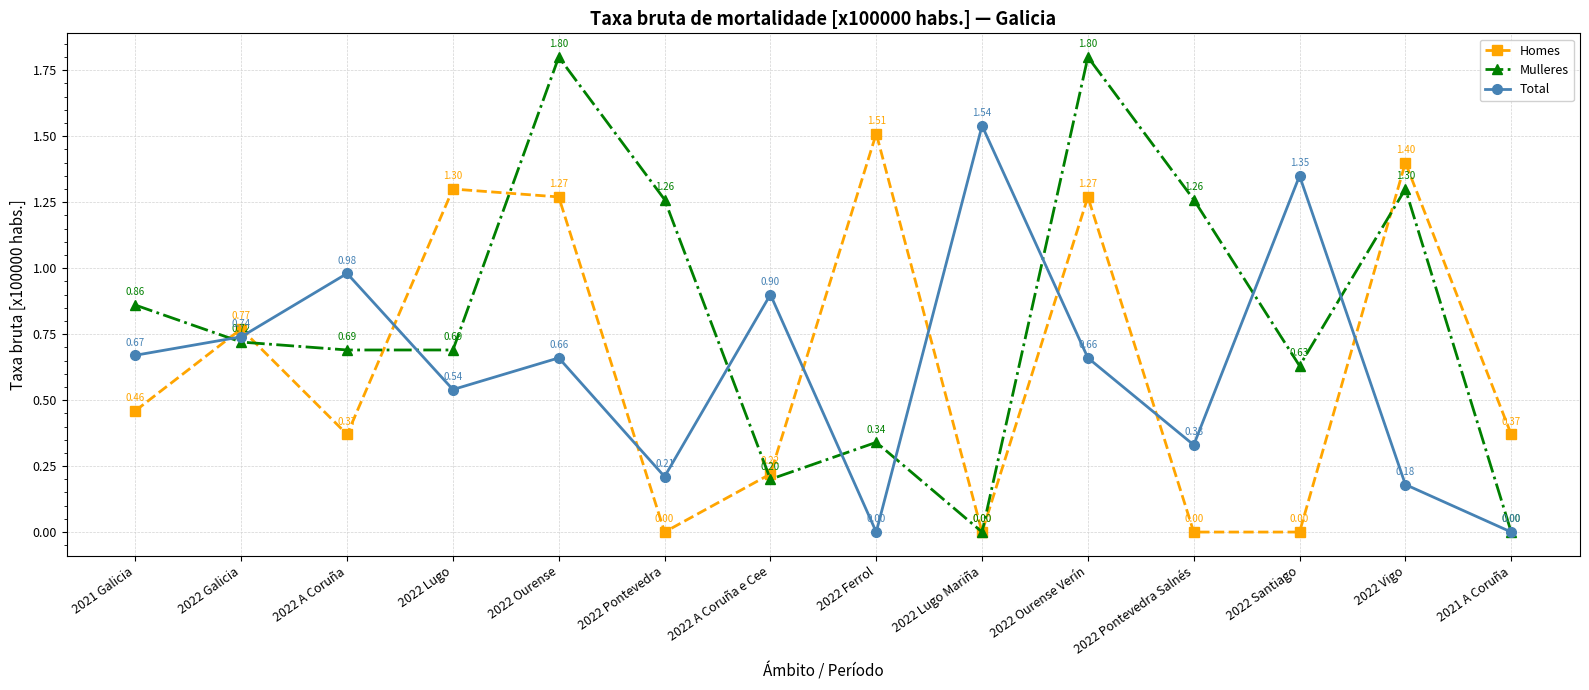

The Total series shows 0.0 at 2021 A Coruña. True or false?

True